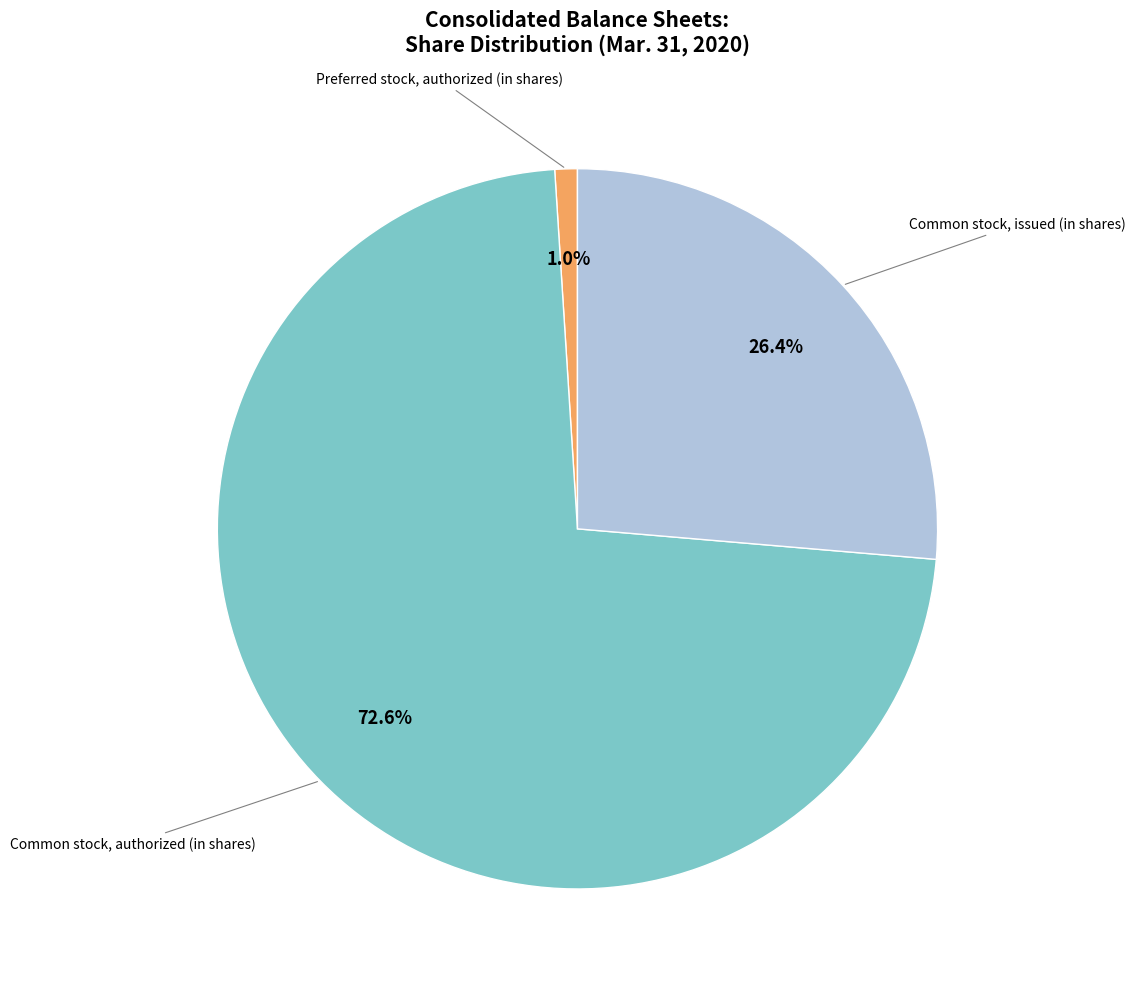

How many slices are in this pie chart?

3